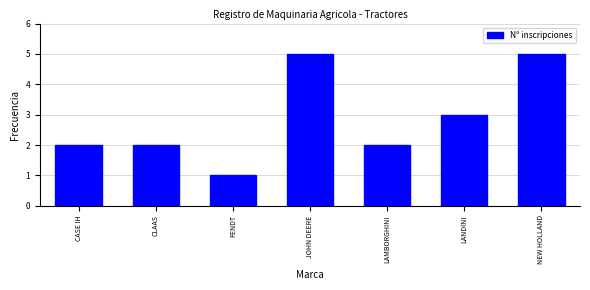

Reading left to right, transcribe all the data shown in this chart.

2	2	1	5	2	3	5